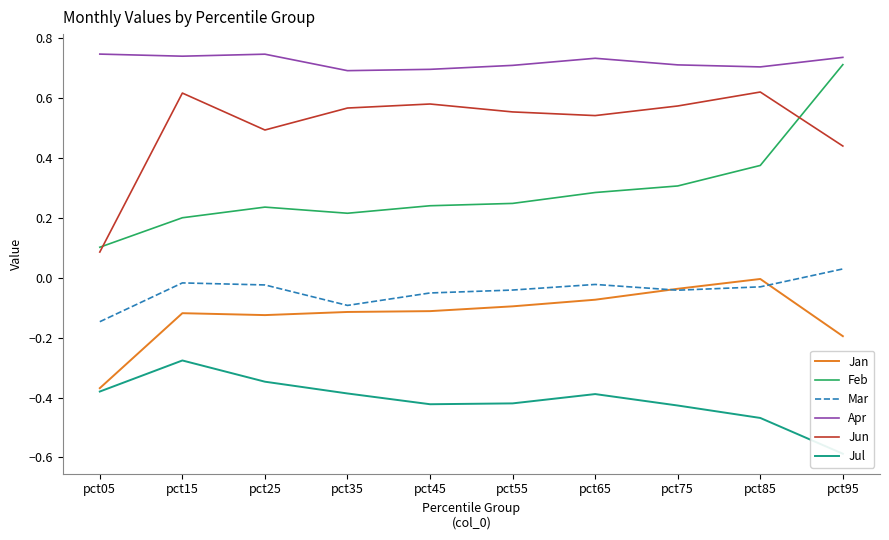

True or false: Apr and Jan cross at least once.

False